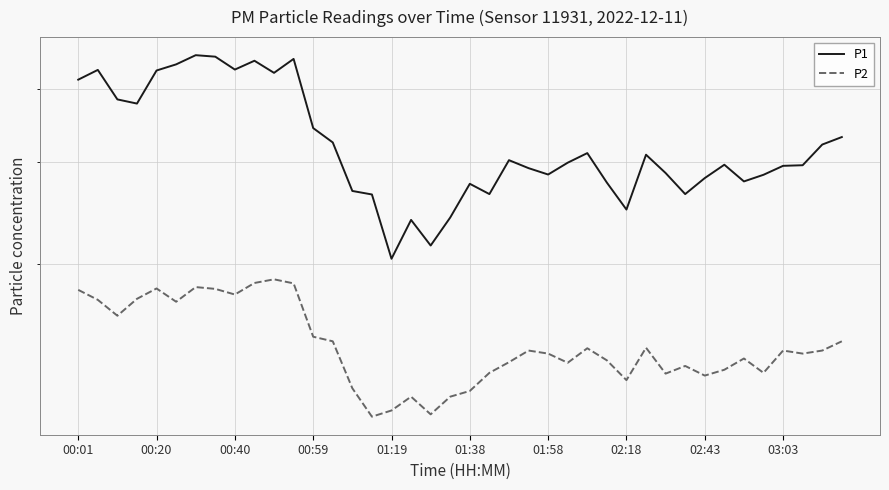

How many data points does each series have?

40